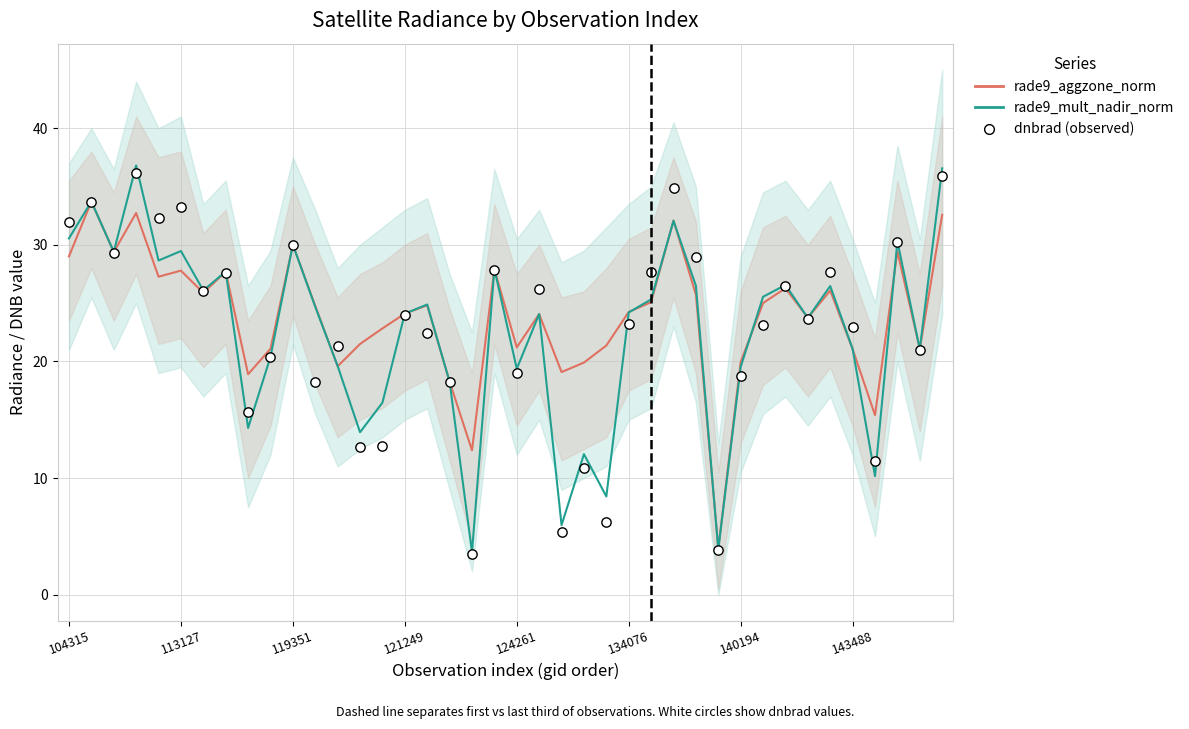

At how many categories does at least one series exceed 22?

26